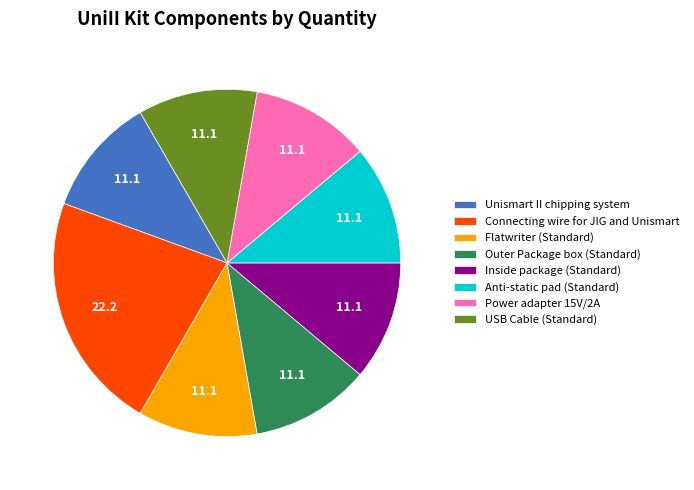

Does Power adapter 15V/2A account for over 50% of the chart?

No